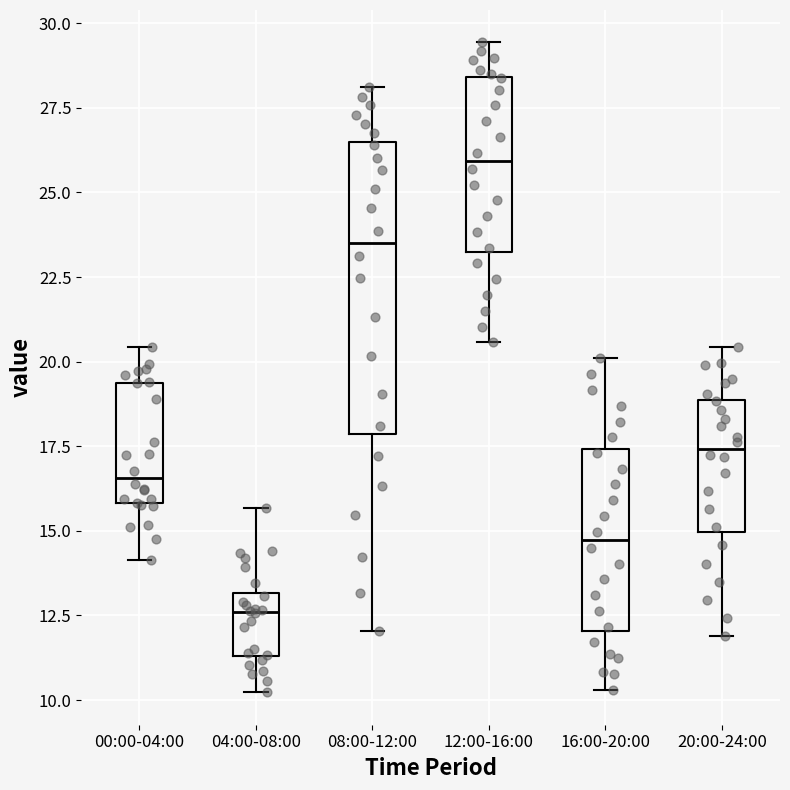

Reading left to right, transcribe this box plot: for each box, give where its median line is, the range the box spans, and where its two whiskers end, as read against the y-axis. The values are not printed on the chart, so give them approximately, as read against the axis.

00:00-04:00: median 16.5, box 16.0 to 19.5, whiskers 14.0 to 20.5
04:00-08:00: median 12.5, box 11.5 to 13.0, whiskers 10.0 to 15.5
08:00-12:00: median 23.5, box 18.0 to 26.5, whiskers 12.0 to 28.0
12:00-16:00: median 26.0, box 23.5 to 28.5, whiskers 20.5 to 29.5
16:00-20:00: median 14.5, box 12.0 to 17.5, whiskers 10.5 to 20.0
20:00-24:00: median 17.5, box 15.0 to 19.0, whiskers 12.0 to 20.5